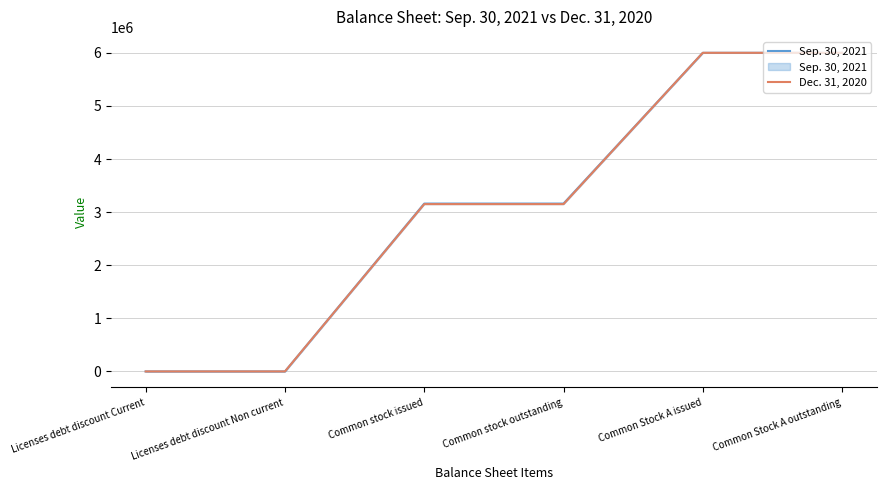

What position from the right is Common Stock A issued?

2